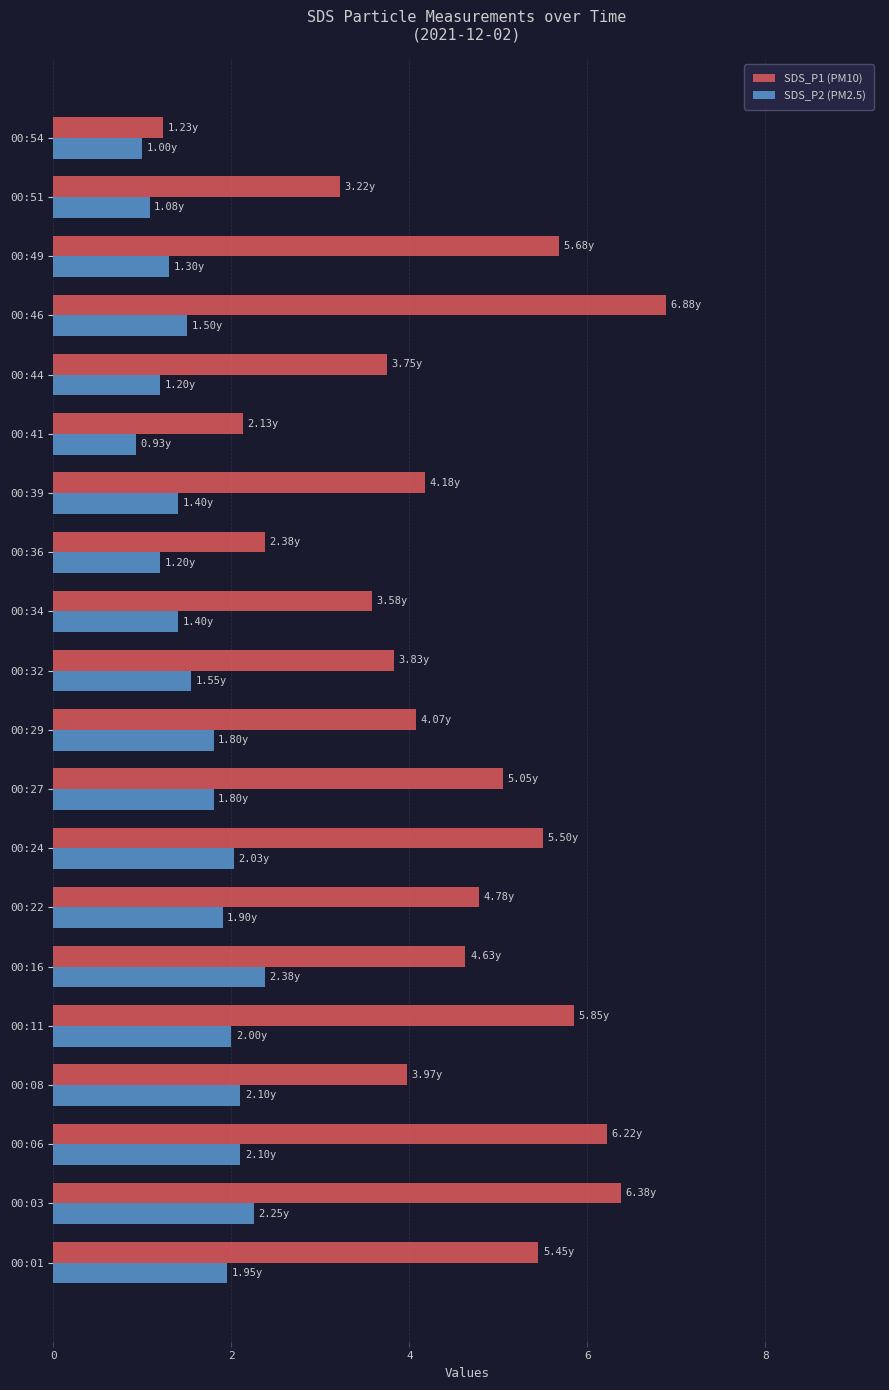

List the series in order of their overall mean, highest first.

SDS_P1 (PM10), SDS_P2 (PM2.5)